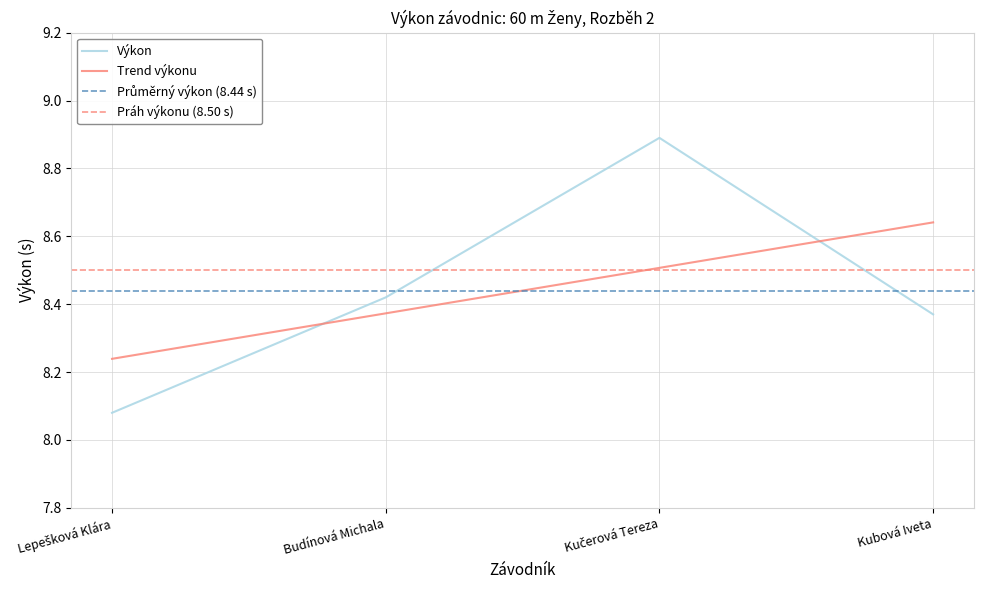

Rank the categories by value from lowest to highest.

Lepešková Klára, Kubová Iveta, Budínová Michala, Kučerová Tereza